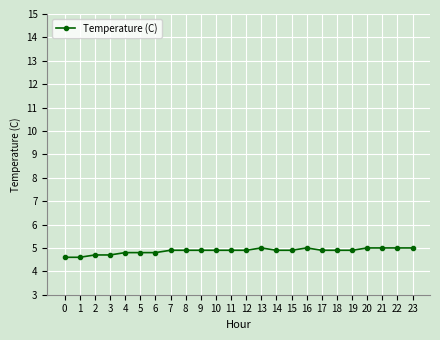

What is the maximum value shown in the chart?

5.0